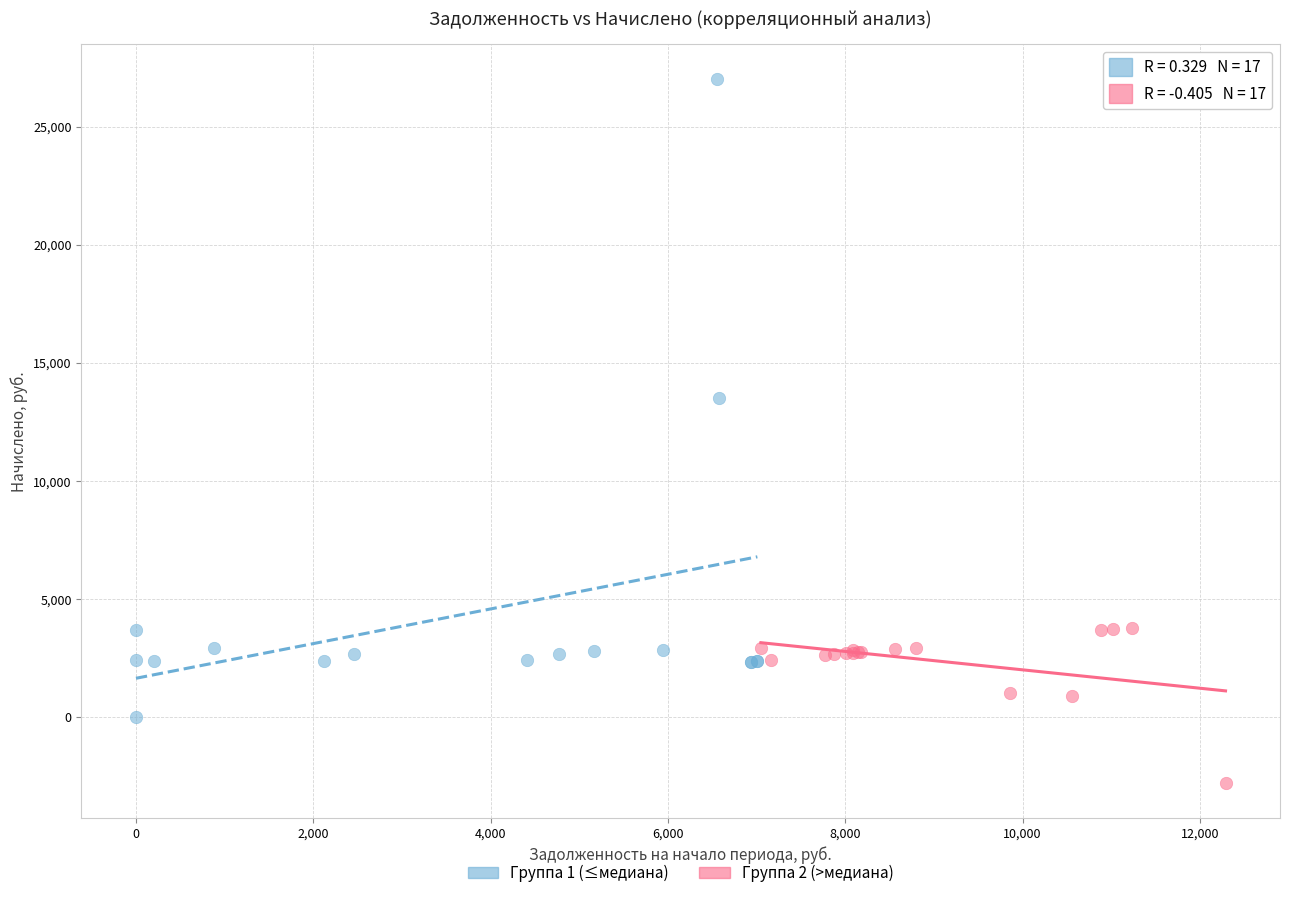

Which series has the widest spread of Y values?

Группа 1 (≤медиана)